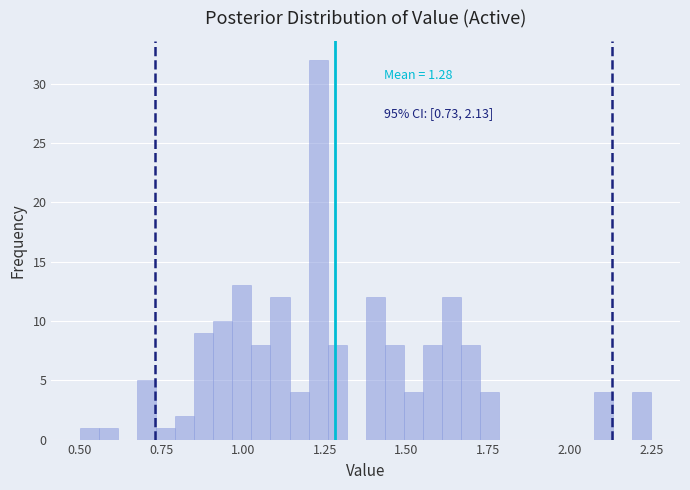

Read against the x-axis, roughly where is the centre of the tallest bar?

1.25